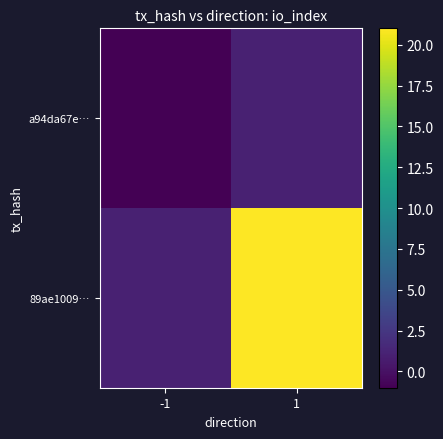

How many categories are shown in the chart?

2